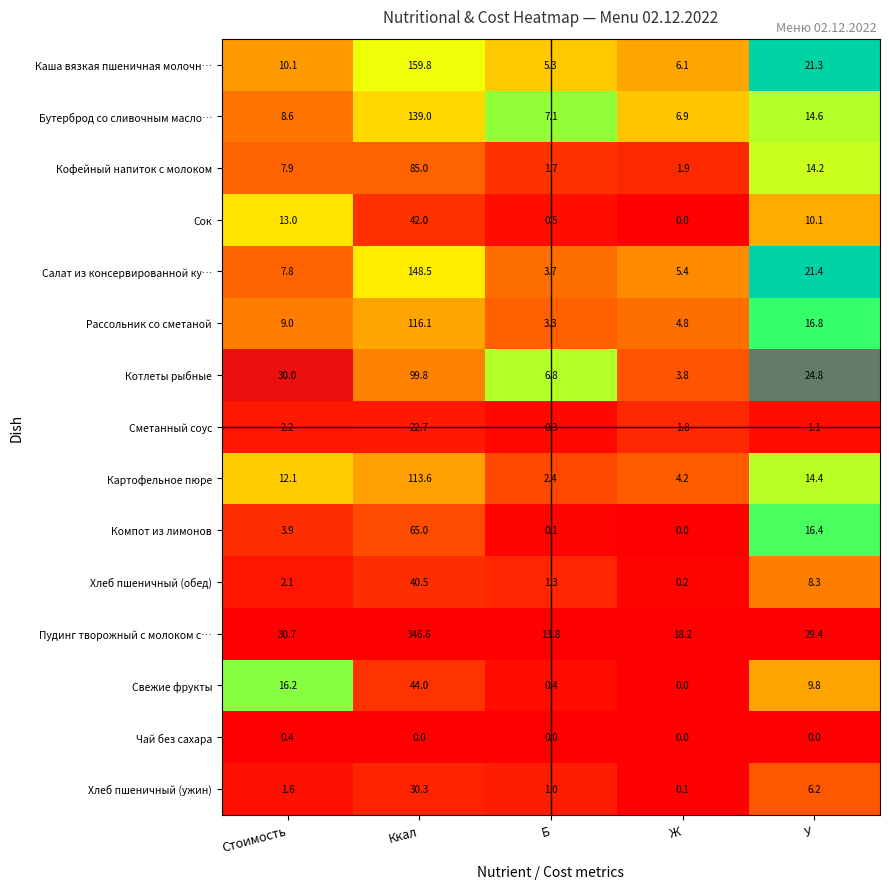

Count the number of data series in this chart.

15